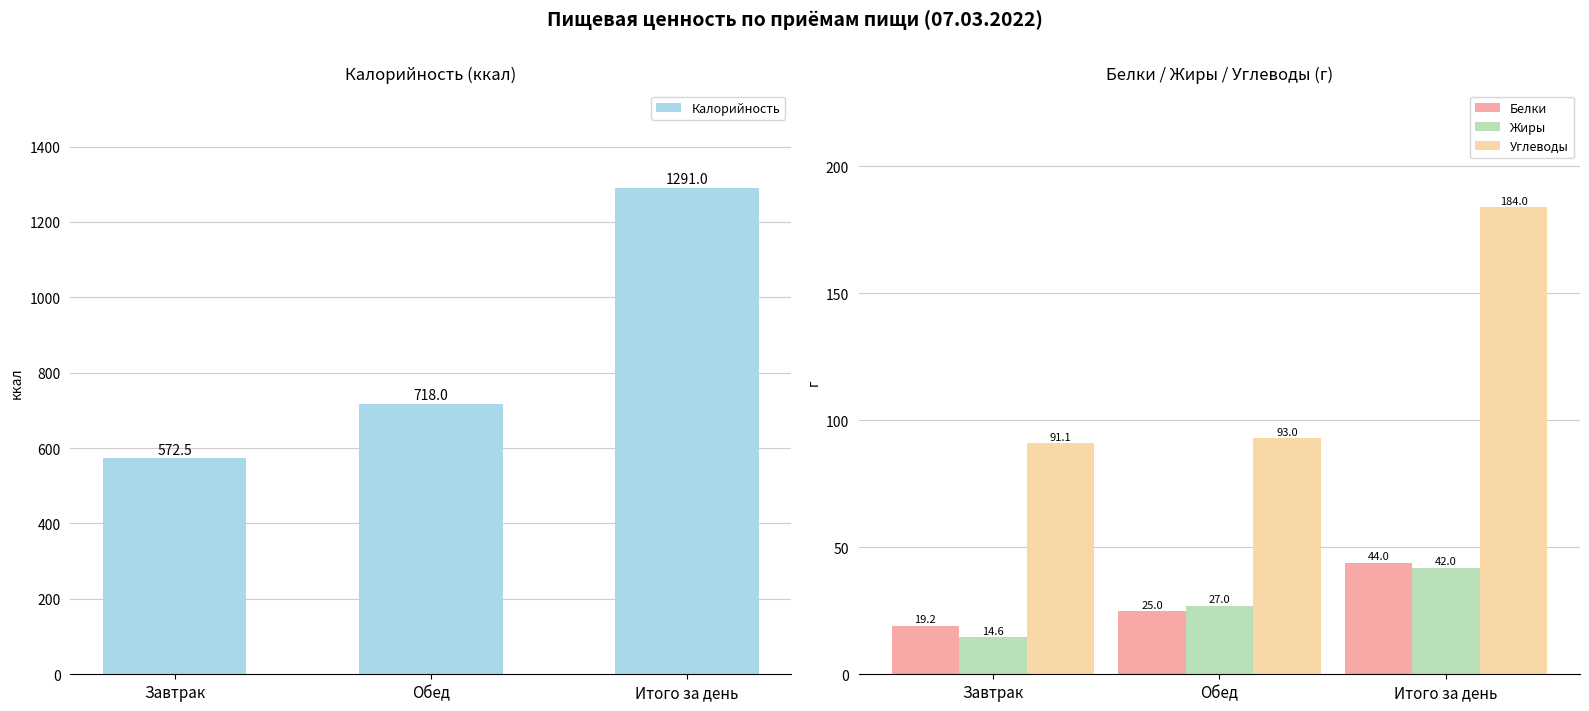

What is the maximum value for Белки?

44.0